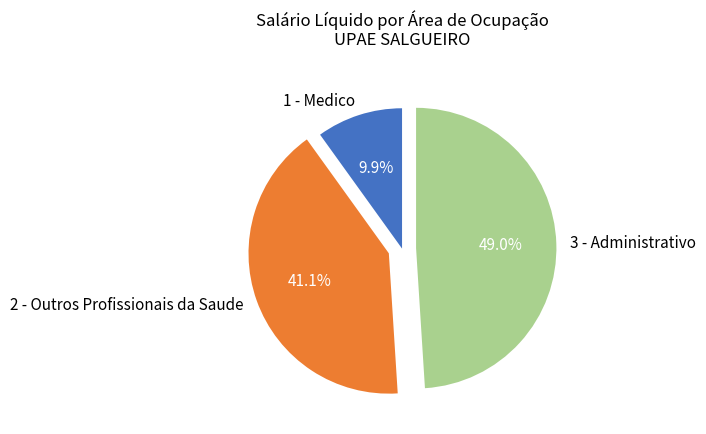

To the nearest percent, what is the difference between the largest and smallest slice percentages?

39%